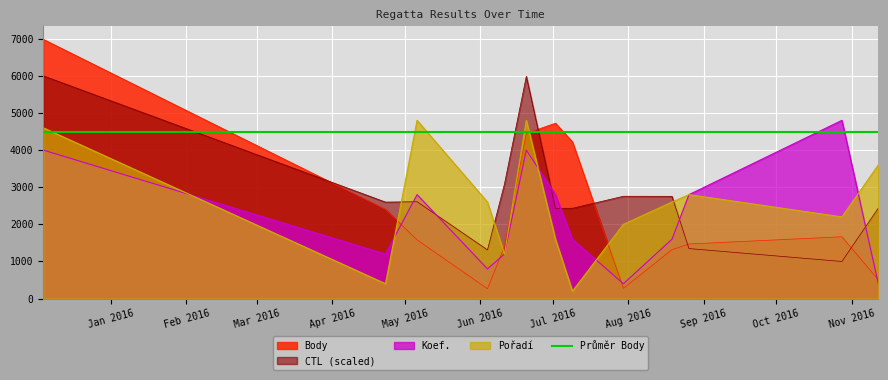

What is the sum of the Koef. values at 2016-11-12 and 2016-06-04?

1200.0